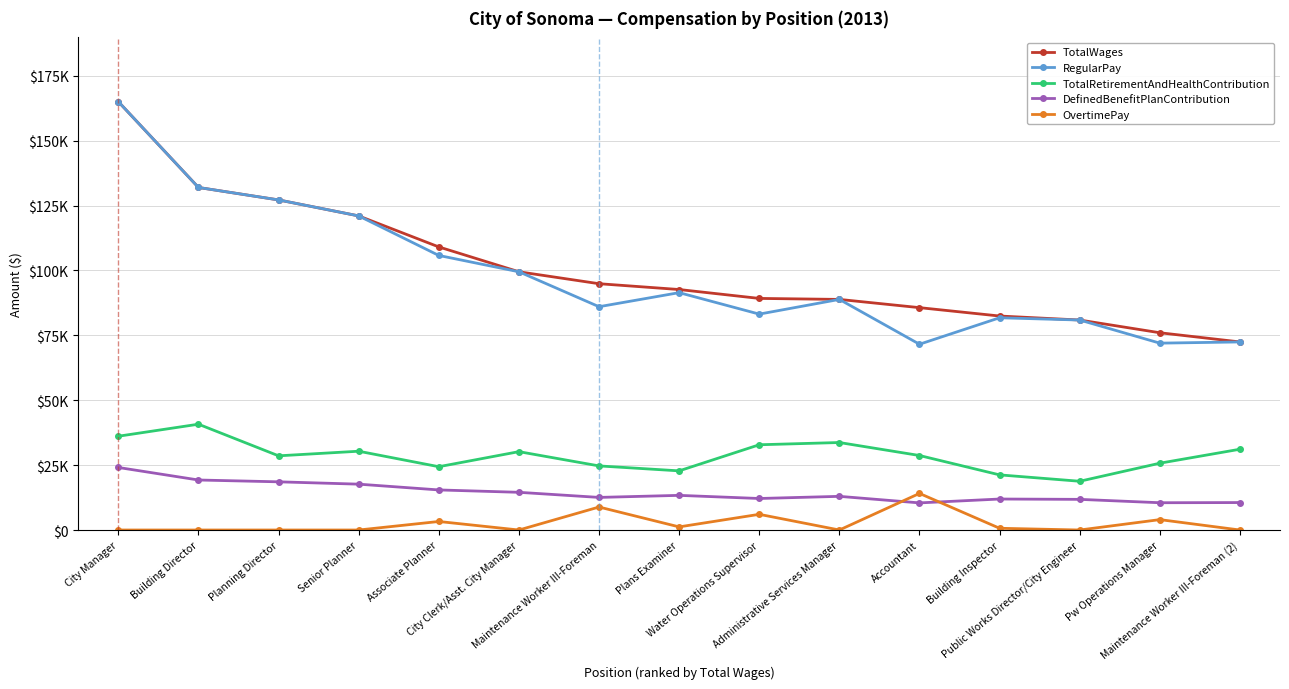

Reading left to right, transcribe all the data shown in this chart.

TotalWages: City Manager=165008	Building Director=131954	Planning Director=127158	Senior Planner=120996	Associate Planner=109049	City Clerk/Asst. City Manager=99478	Maintenance Worker III-Foreman=94879	Plans Examiner=92641	Water Operations Supervisor=89213	Administrative Services Manager=88833	Accountant=85660	Building Inspector=82433	Public Works Director/City Engineer=80889	Pw Operations Manager=75989	Maintenance Worker III-Foreman (2)=72448
RegularPay: City Manager=165008	Building Director=131954	Planning Director=127158	Senior Planner=120996	Associate Planner=105765	City Clerk/Asst. City Manager=99478	Maintenance Worker III-Foreman=86021	Plans Examiner=91437	Water Operations Supervisor=83168	Administrative Services Manager=88833	Accountant=71564	Building Inspector=81761	Public Works Director/City Engineer=80889	Pw Operations Manager=71984	Maintenance Worker III-Foreman (2)=72448
TotalRetirementAndHealthContribution: City Manager=36129	Building Director=40760	Planning Director=28580	Senior Planner=30353	Associate Planner=24387	City Clerk/Asst. City Manager=30186	Maintenance Worker III-Foreman=24694	Plans Examiner=22787	Water Operations Supervisor=32841	Administrative Services Manager=33704	Accountant=28701	Building Inspector=21237	Public Works Director/City Engineer=18781	Pw Operations Manager=25738	Maintenance Worker III-Foreman (2)=31122
DefinedBenefitPlanContribution: City Manager=24091	Building Director=19265	Planning Director=18565	Senior Planner=17665	Associate Planner=15442	City Clerk/Asst. City Manager=14524	Maintenance Worker III-Foreman=12559	Plans Examiner=13350	Water Operations Supervisor=12142	Administrative Services Manager=12970	Accountant=10448	Building Inspector=11937	Public Works Director/City Engineer=11810	Pw Operations Manager=10510	Maintenance Worker III-Foreman (2)=10577
OvertimePay: City Manager=0	Building Director=0	Planning Director=0	Senior Planner=0	Associate Planner=3284	City Clerk/Asst. City Manager=0	Maintenance Worker III-Foreman=8858	Plans Examiner=1204	Water Operations Supervisor=6045	Administrative Services Manager=0	Accountant=14096	Building Inspector=672	Public Works Director/City Engineer=0	Pw Operations Manager=4005	Maintenance Worker III-Foreman (2)=0